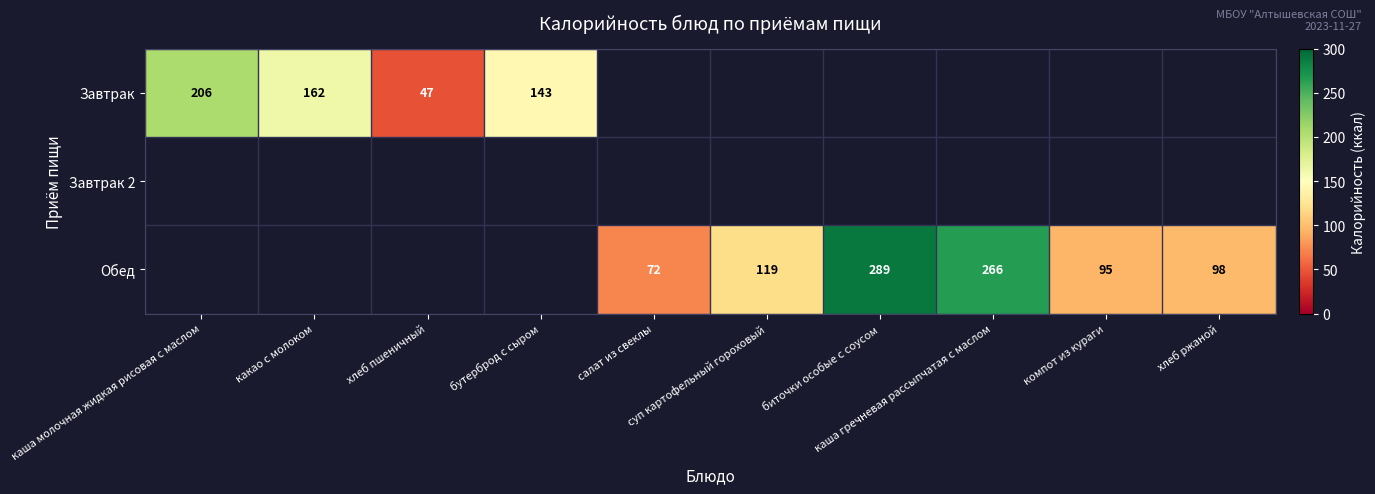

At how many categories does at least one series exceed 214?

2